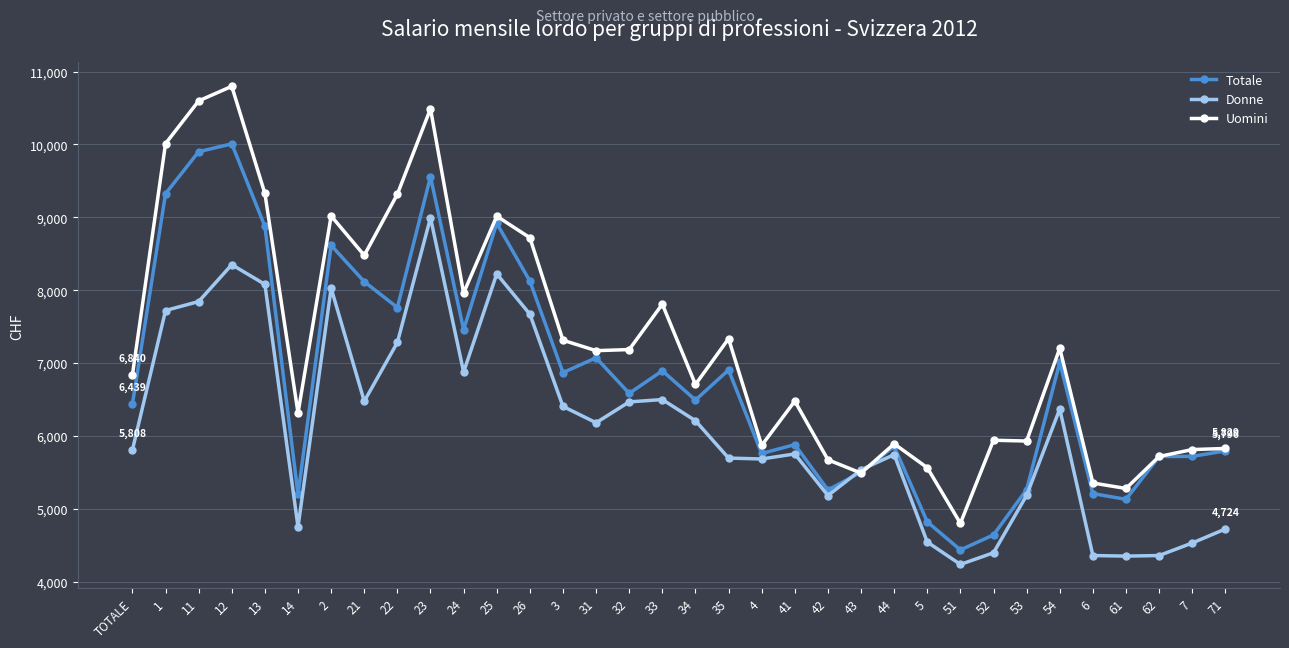

What is the approximate value of Uomini at 33?

7809